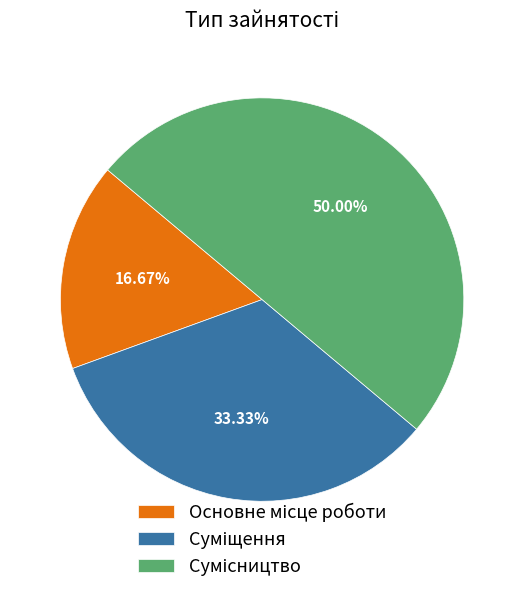

To the nearest percent, what is the average slice percentage?

33%